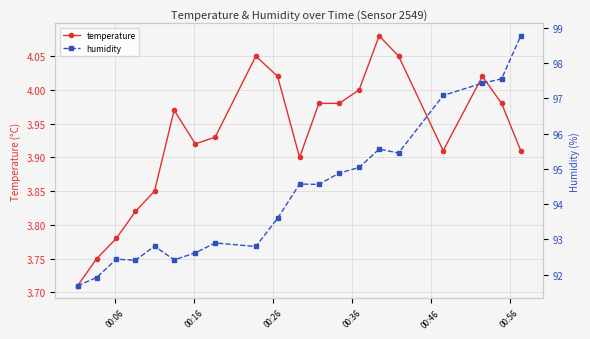

True or false: temperature and humidity cross at least once.

False